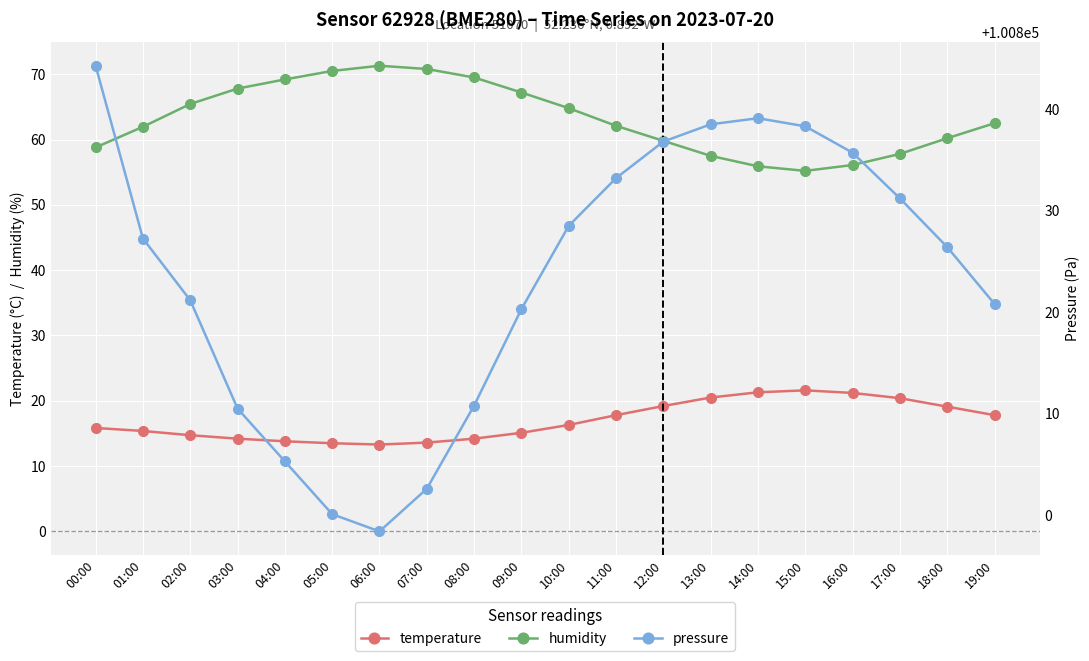

At how many categories does at least one series exceed 42090?

20